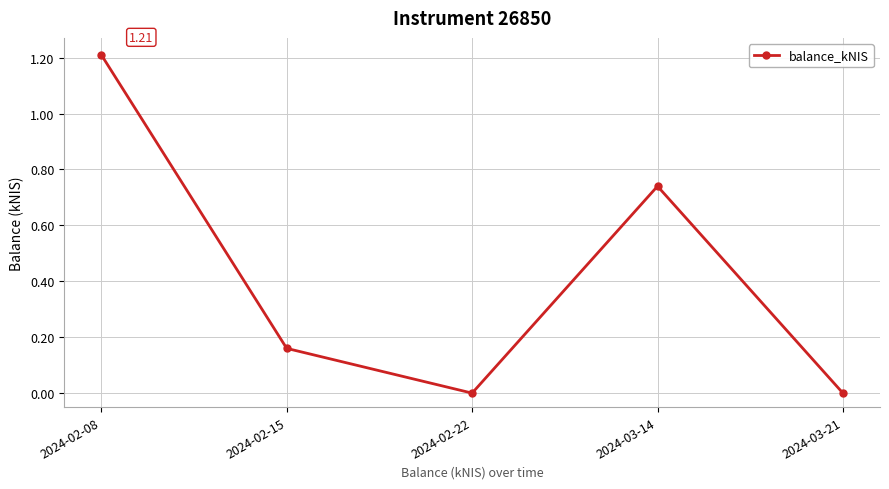

What is the average value?

0.4